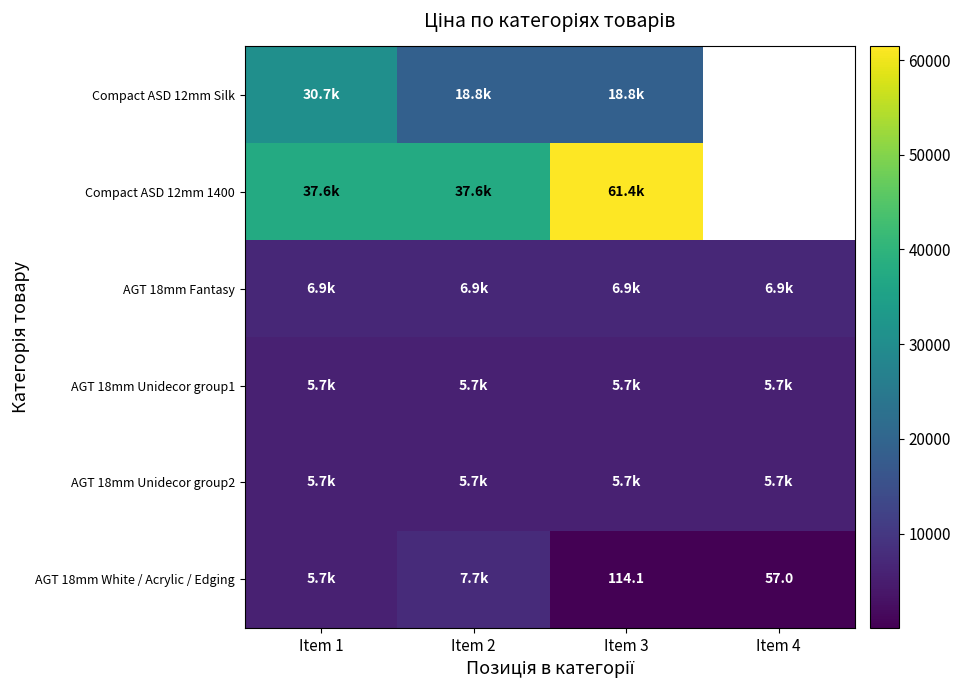

What is the sum of the AGT 18mm Fantasy values at Item 1 and Item 4?

13851.3